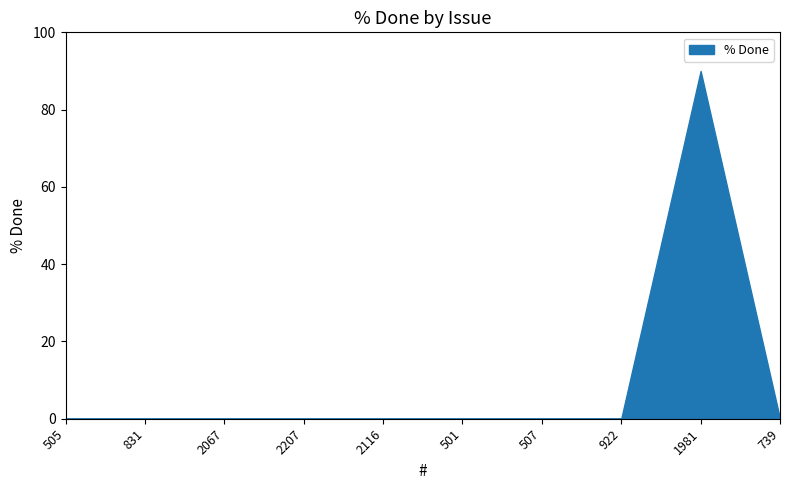

At which category does the chart reach its peak across all series?

1981